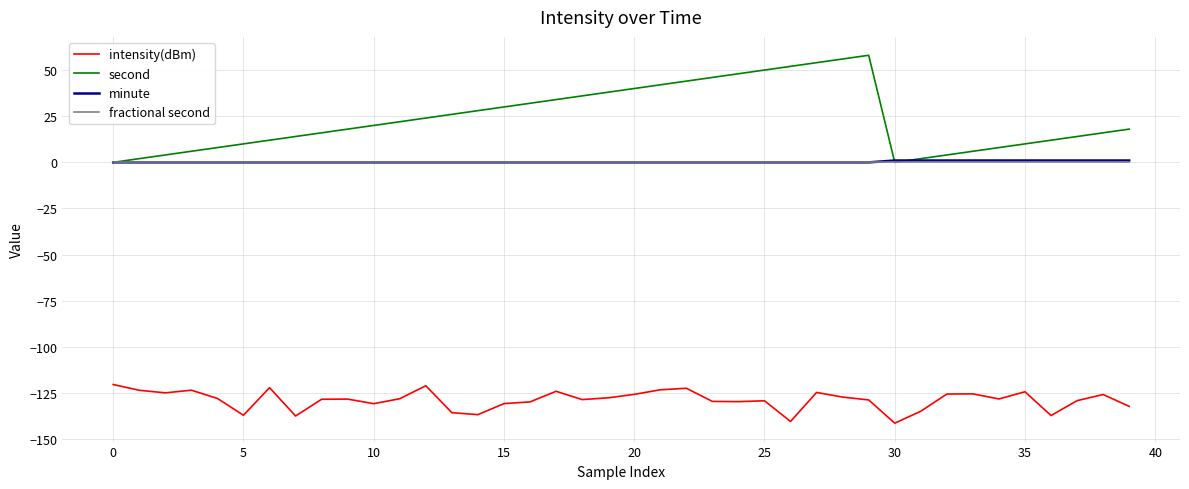

True or false: minute and intensity(dBm) cross at least once.

False